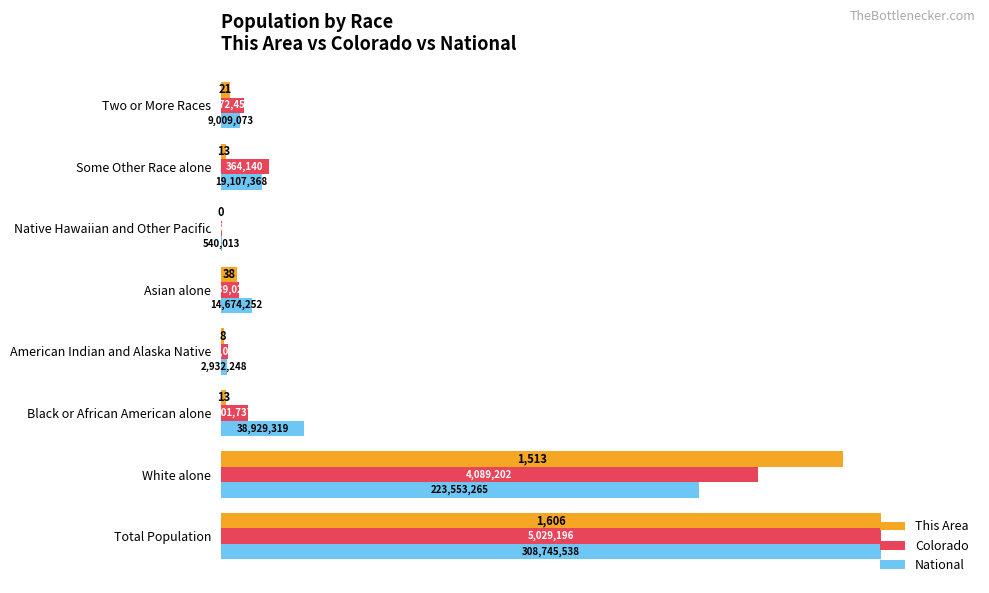

What are all the series names shown in the legend?

This Area, Colorado, National